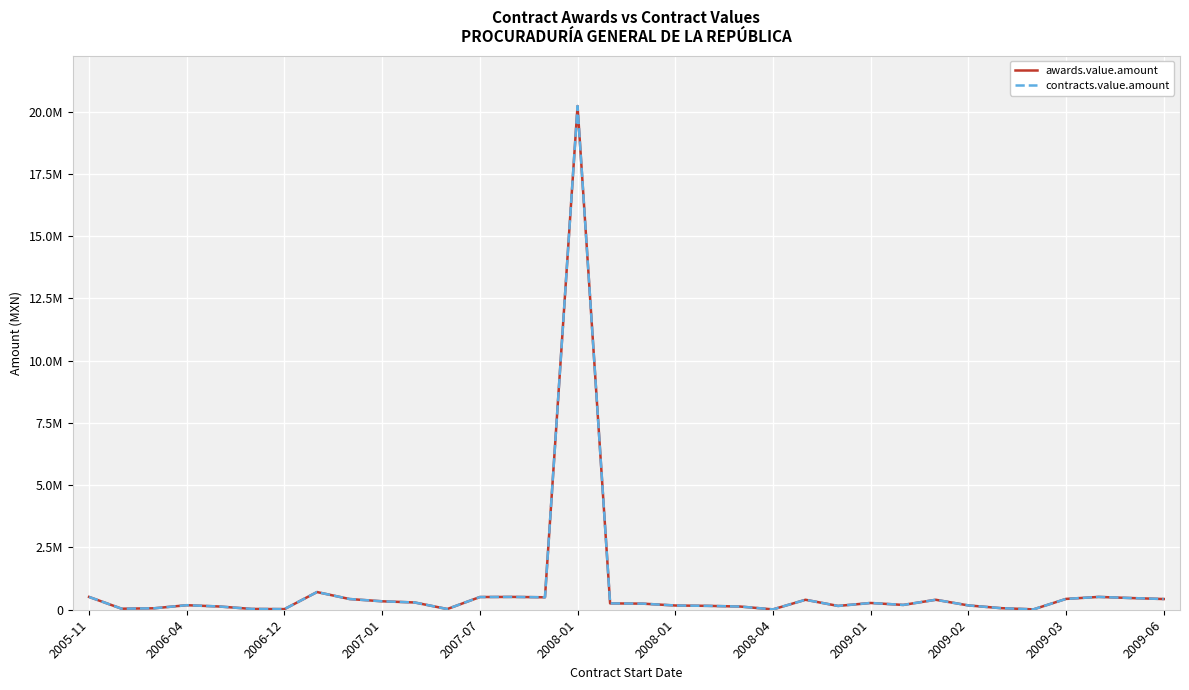

Which series has the widest spread of values?

awards.value.amount